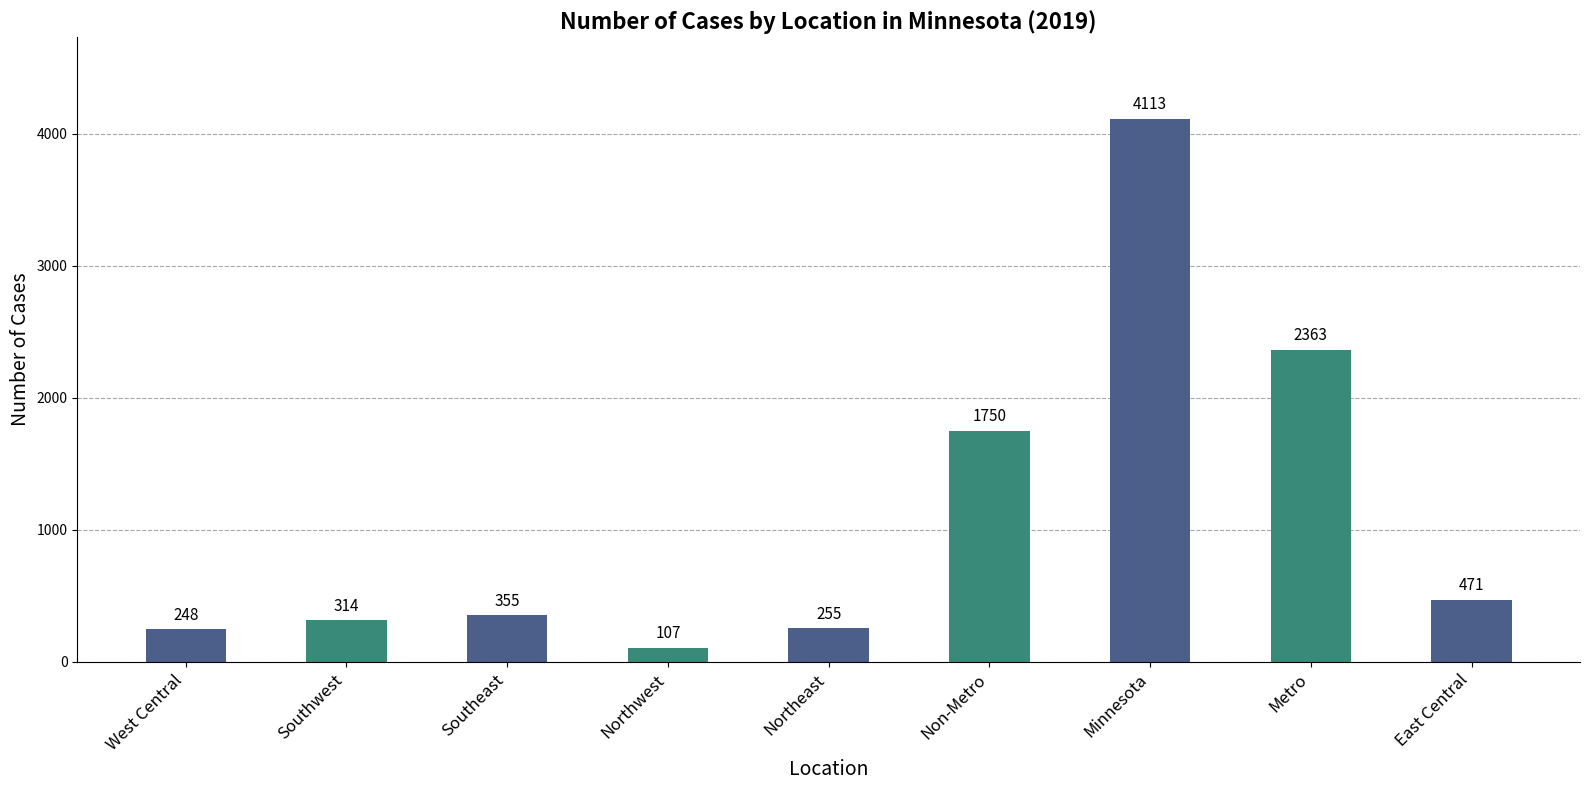

What position from the left is East Central?

9